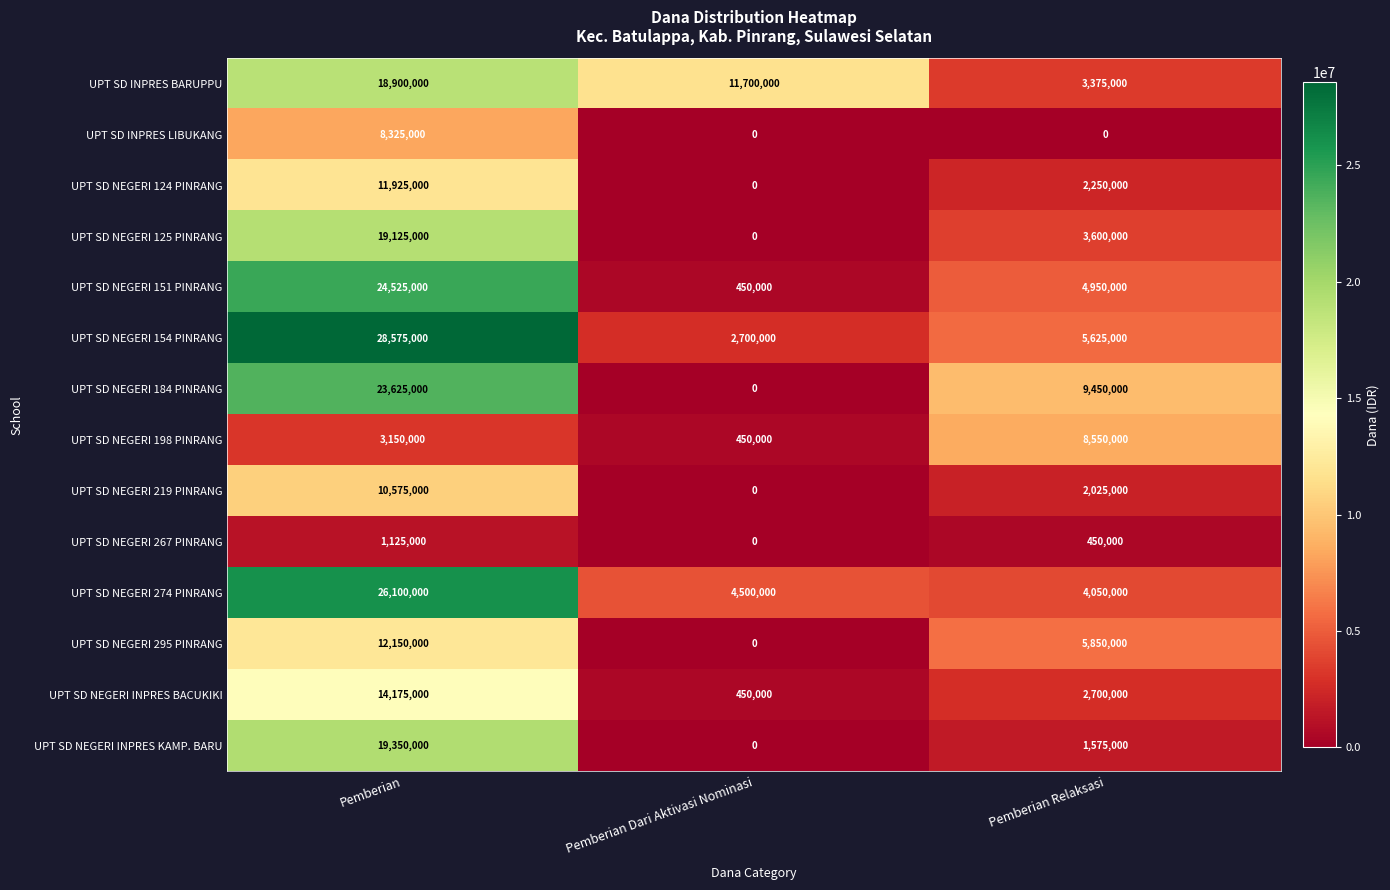

The value of UPT SD NEGERI 295 PINRANG at Pemberian Dari Aktivasi Nominasi is -5338089. True or false?

False